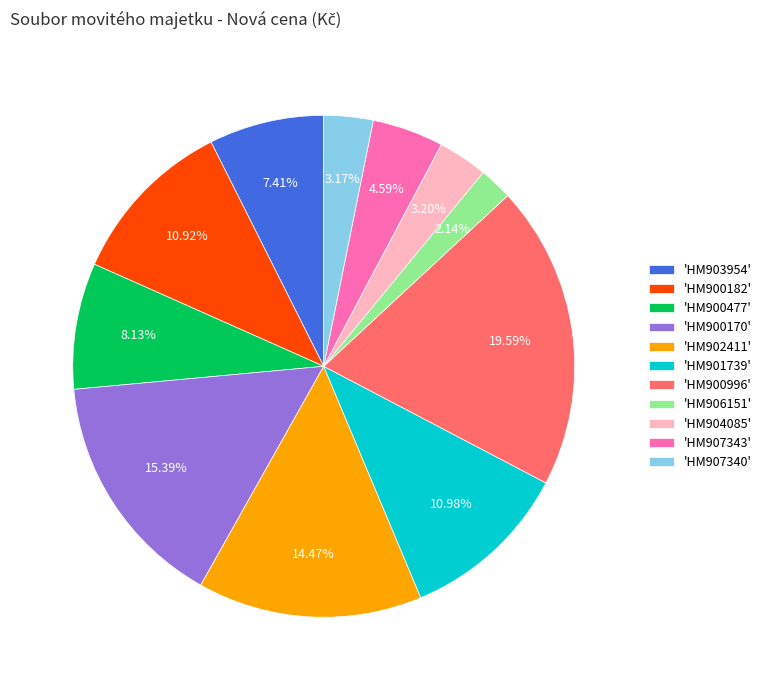

Does any single category account for the majority?

No